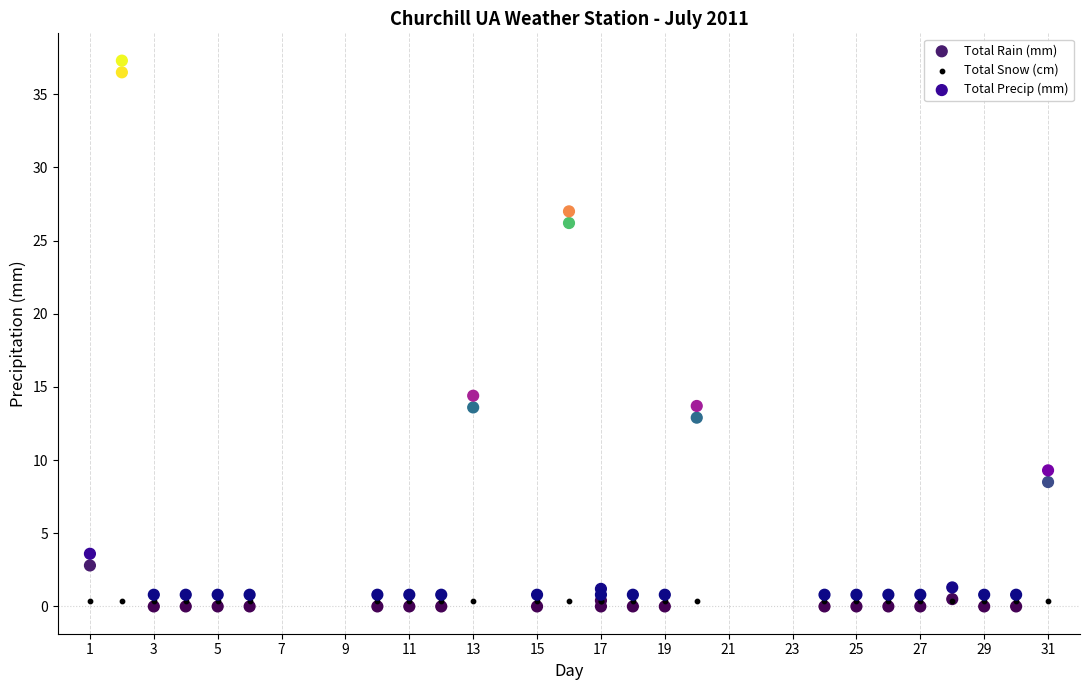

Across all series, what Y value is closest to 18?

14.4